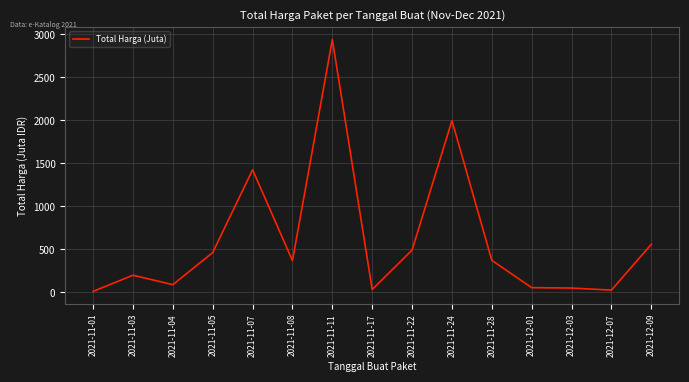

The value at 2021-11-28 is 518.9. True or false?

False